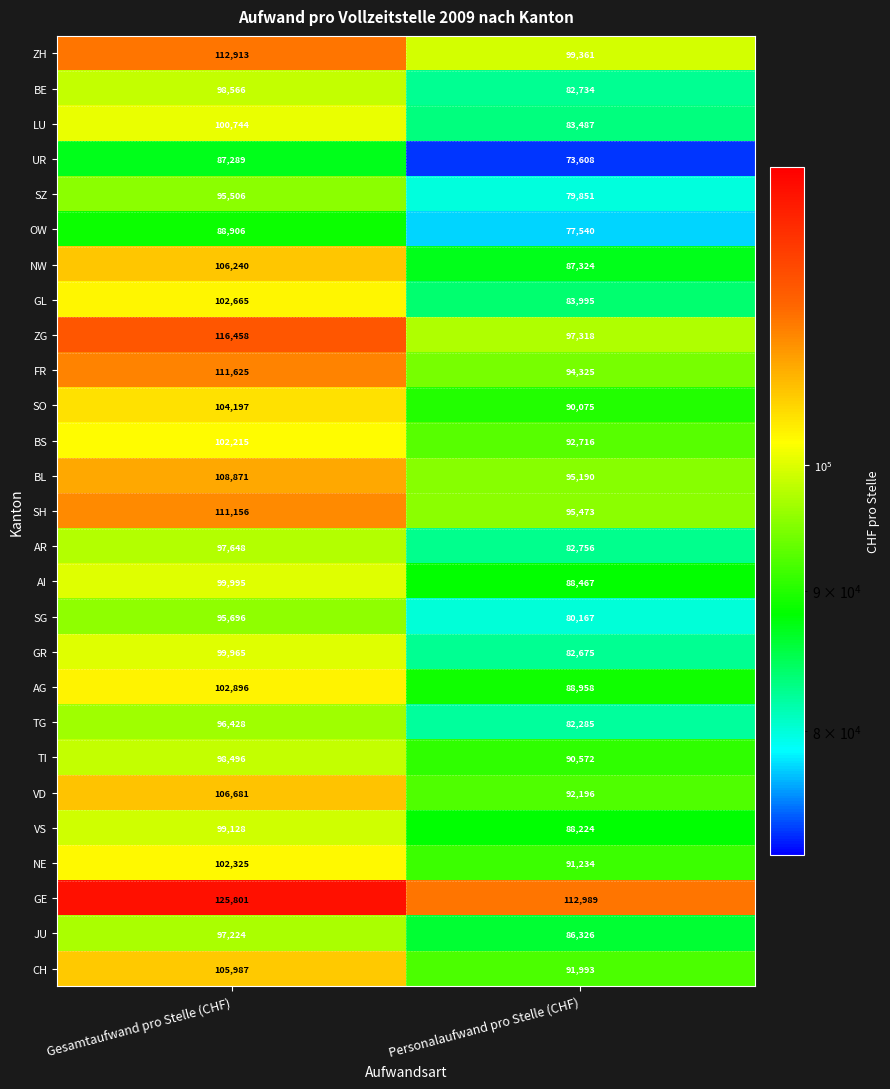

What is the difference between the JU values at Gesamtaufwand pro Stelle (CHF) and Personalaufwand pro Stelle (CHF)?

10898